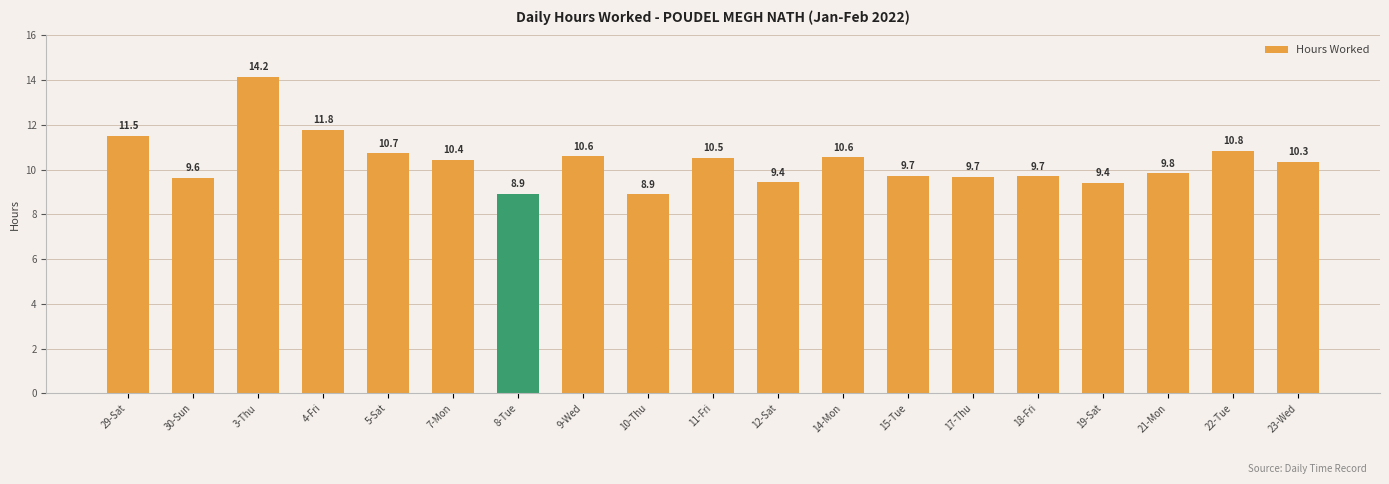

What is the sum of all values?

196.8